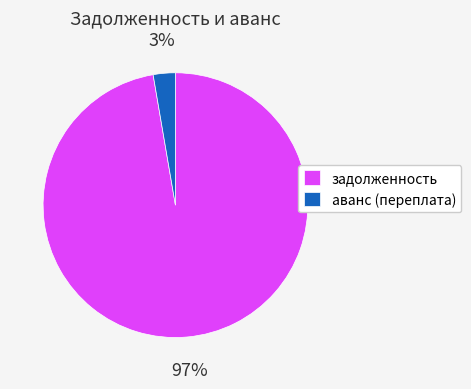

Which slice is the smallest?

аванс (переплата)